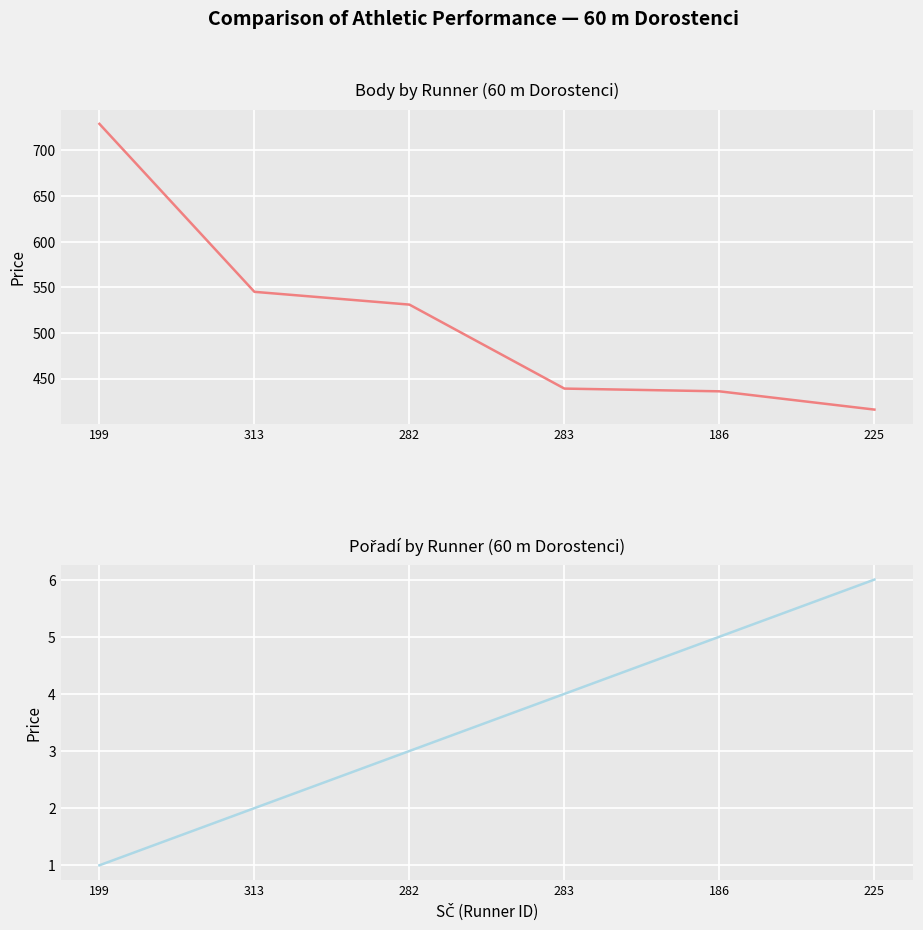

List the labels in order of Pořadí value, largest first.

225, 186, 283, 282, 313, 199